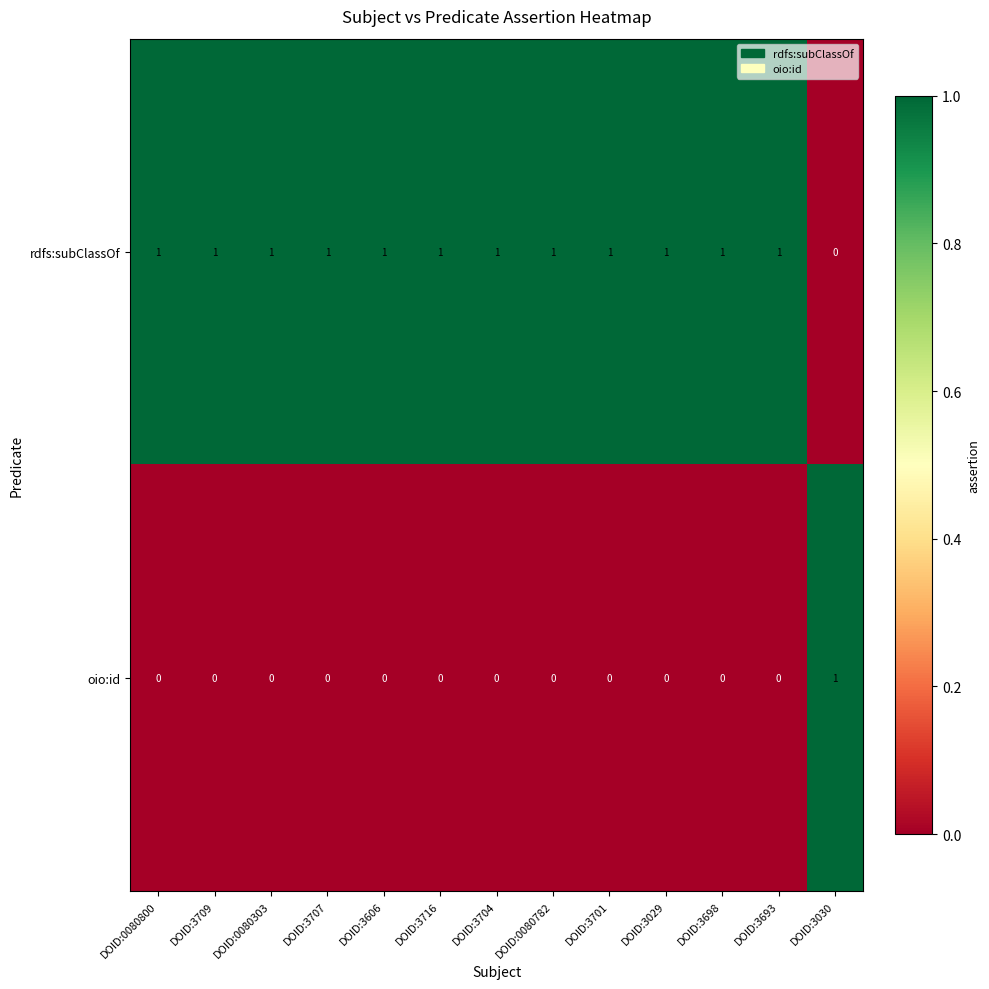

True or false: rdfs:subClassOf has a value of 2 at DOID:3707.

False